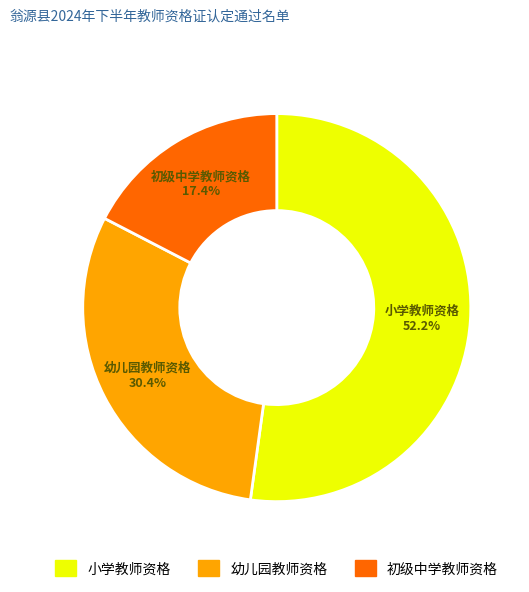

Rank the categories by value from lowest to highest.

初级中学教师资格, 幼儿园教师资格, 小学教师资格